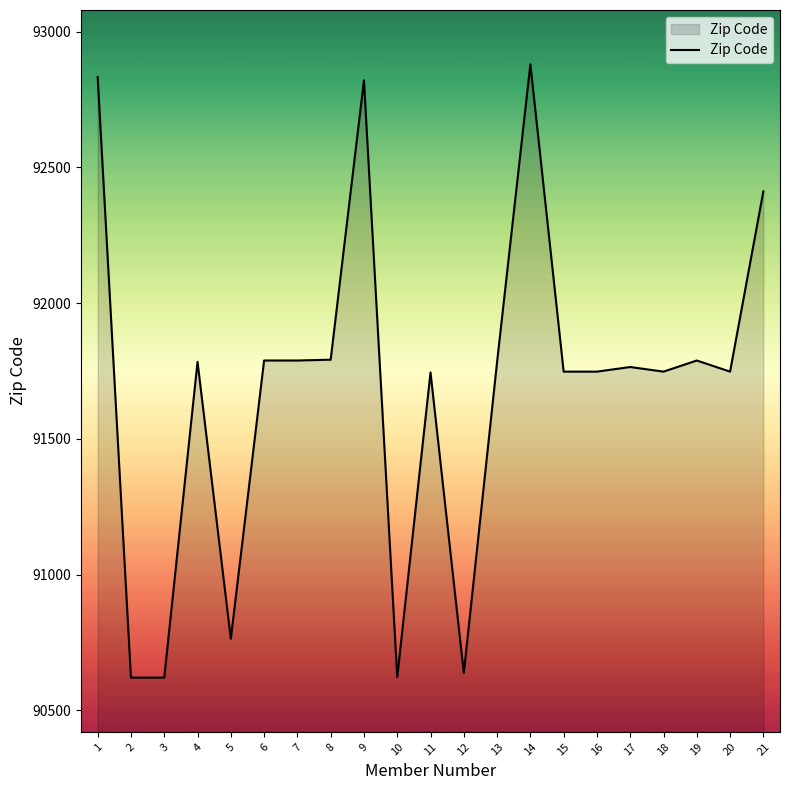

What is the minimum value shown in the chart?

90621